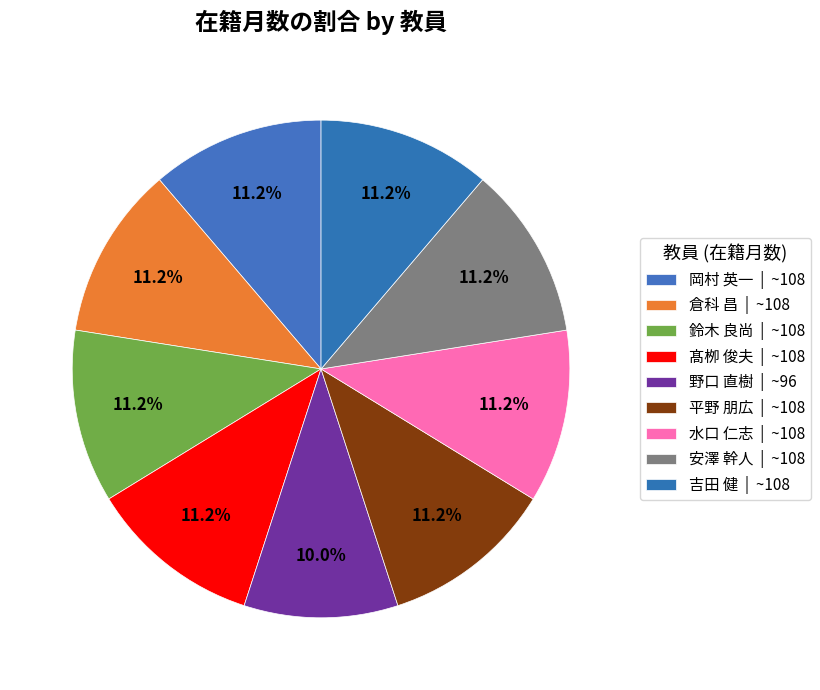

How many slices are in this pie chart?

9